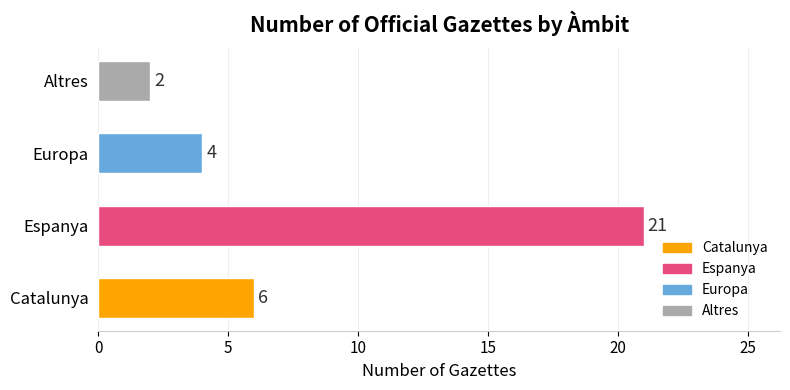

Between Catalunya and Europa, which is larger?

Catalunya